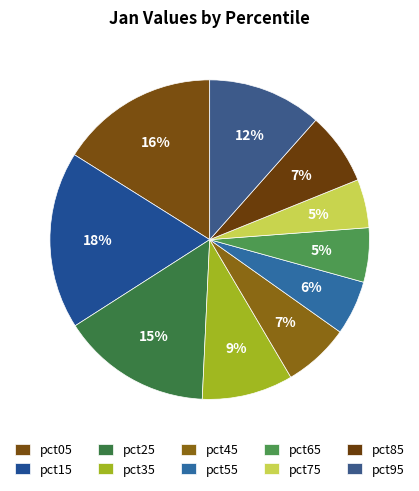

How many slices are in this pie chart?

10